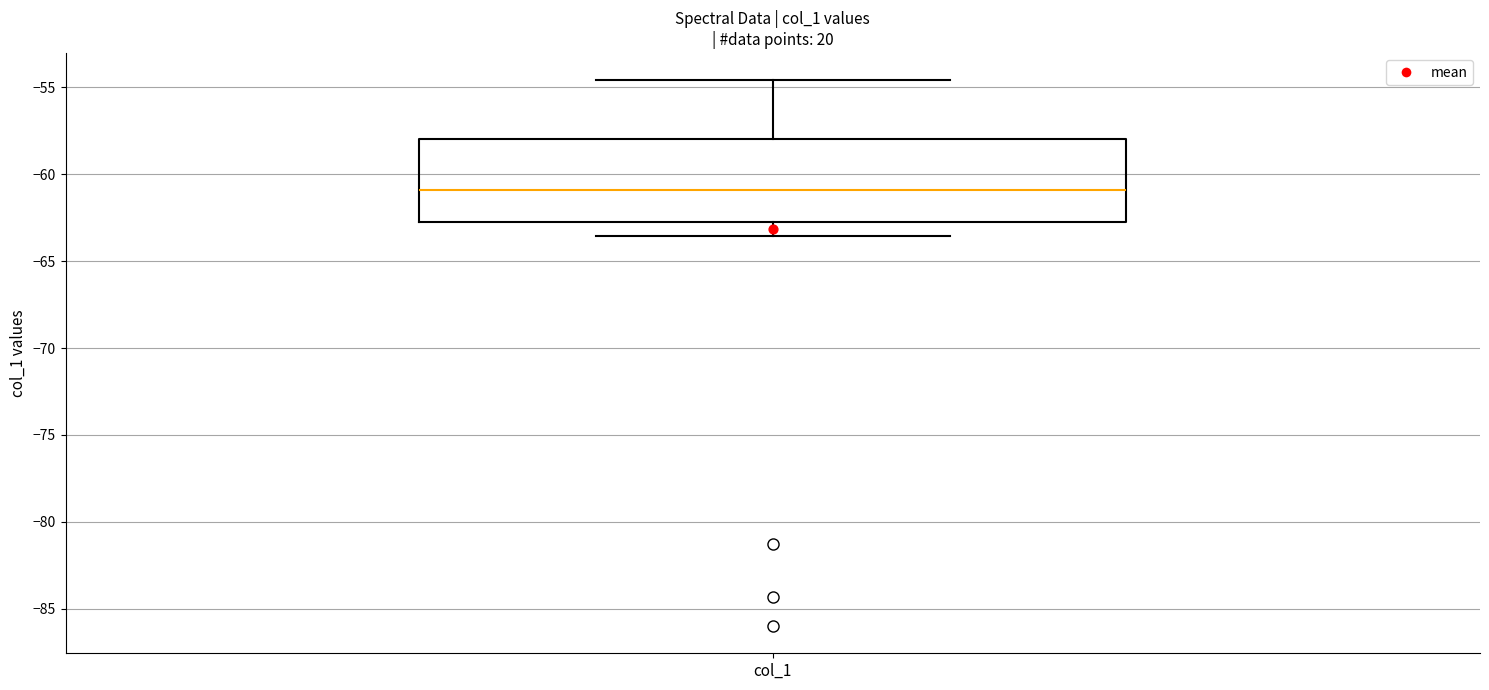

Where does the lower whisker of the box for col_1 end on the y-axis? The values are not printed on the chart, so give them approximately, as read against the axis.

-63.5